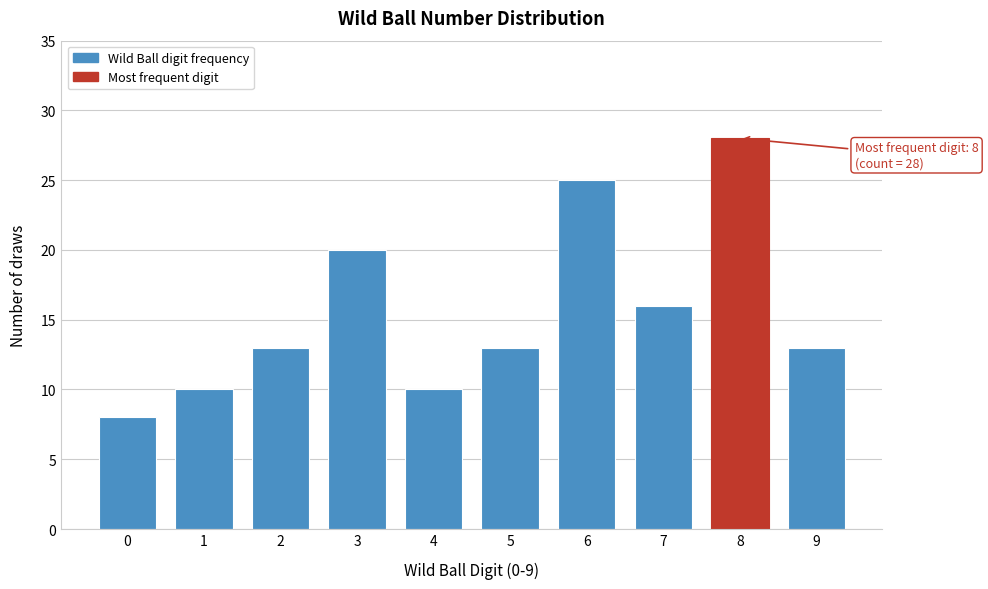

Reading left to right, extract all data points from this chart.

0=8	1=10	2=13	3=20	4=10	5=13	6=25	7=16	8=28	9=13